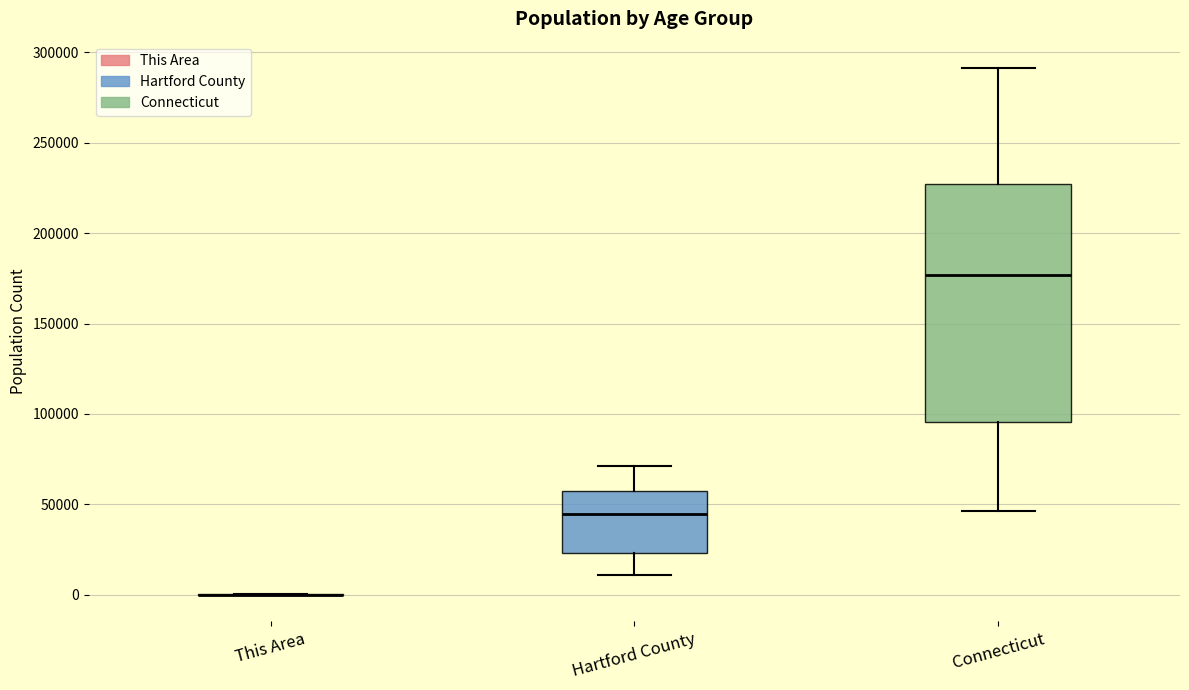

Reading left to right, transcribe this box plot: for each box, give where its median line is, the range the box spans, and where its two whiskers end, as read against the y-axis. The values are not printed on the chart, so give them approximately, as read against the axis.

This Area: box collapsed to a line at 0, whiskers 0 to 0
Hartford County: median 45000, box 25000 to 55000, whiskers 10000 to 70000
Connecticut: median 175000, box 95000 to 225000, whiskers 45000 to 290000